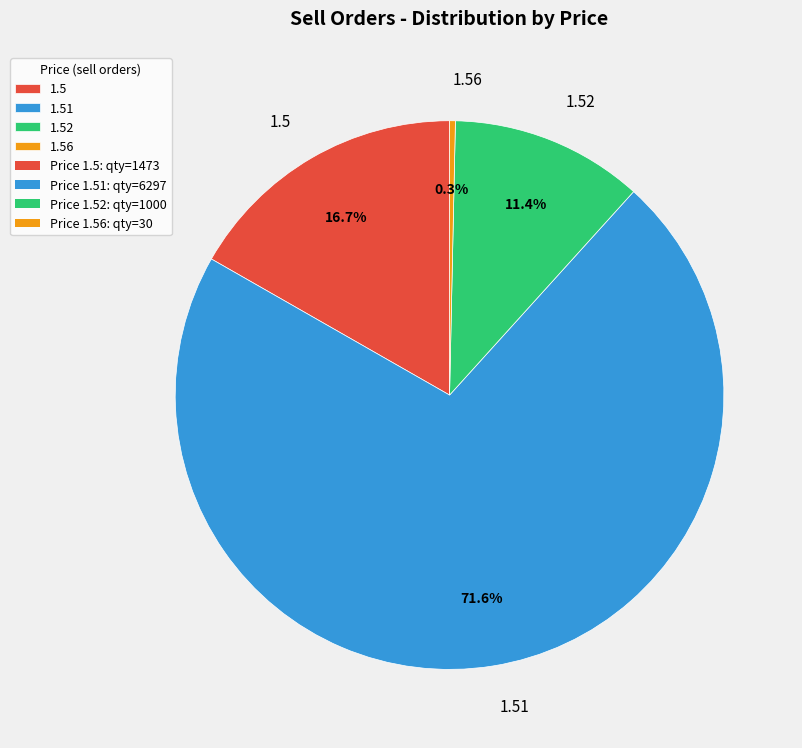

How much of the chart is everything except 1.52?

88.6%